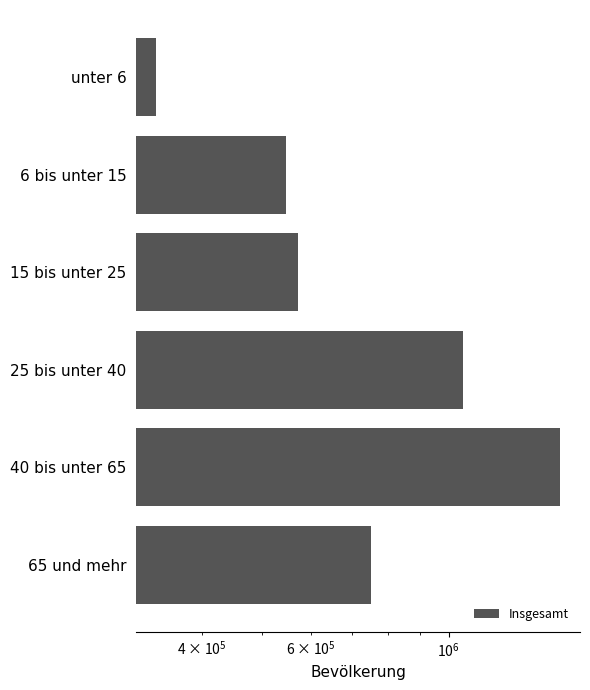

The chart shows a value of 112757 at unter 6. True or false?

False